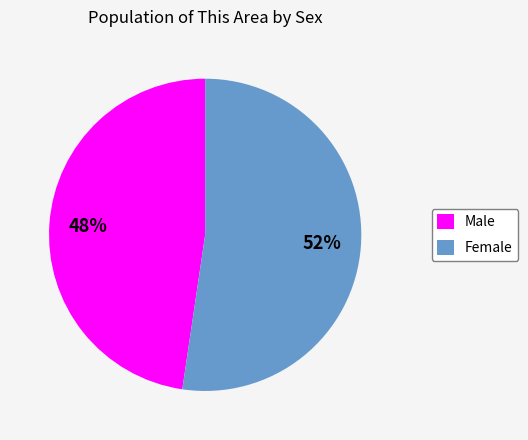

To the nearest percent, what portion does Male represent?

48%